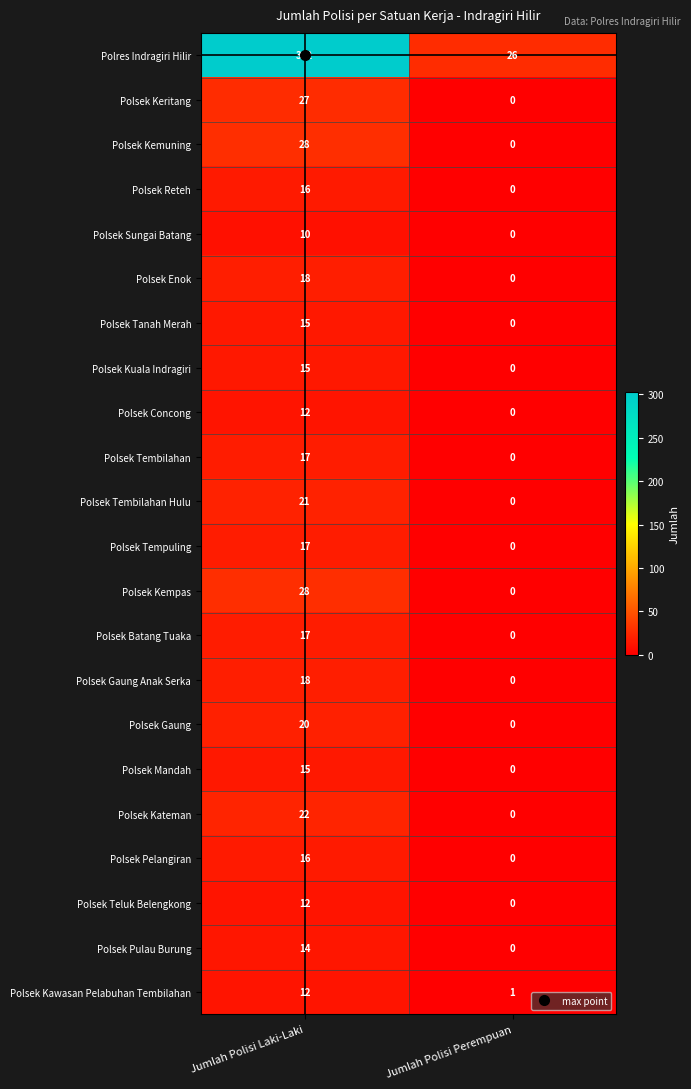

Read the Polsek Tempuling value at Jumlah Polisi Laki-Laki, to the nearest 5.

15